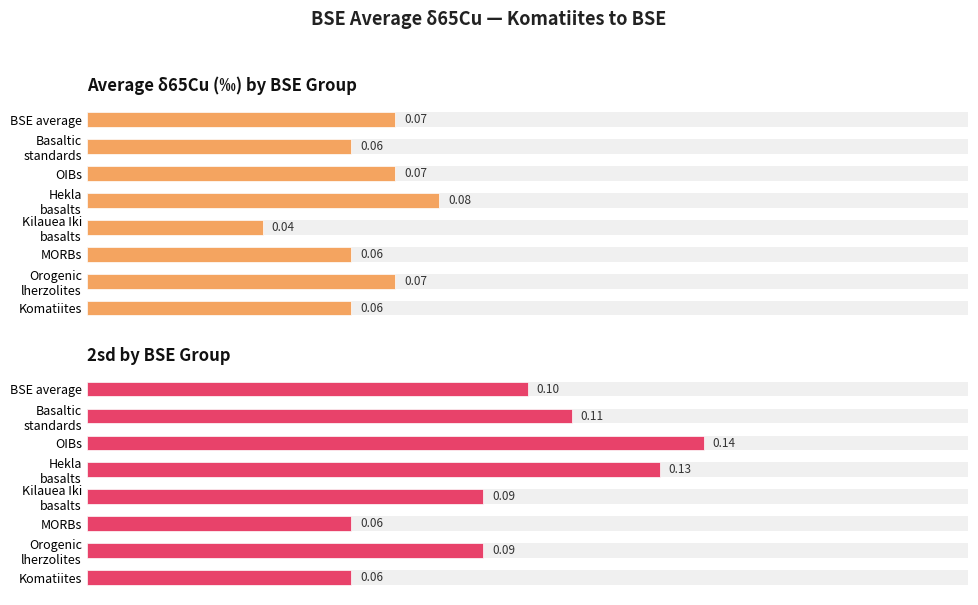

What are all the series names shown in the legend?

Average δ65Cu (‰), 2sd